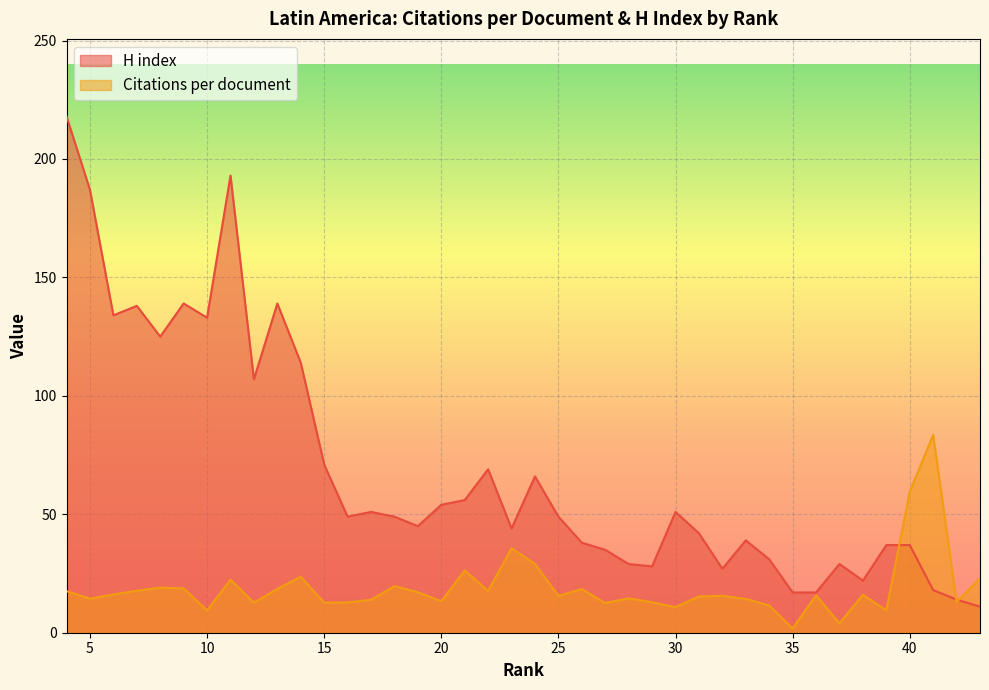

How many intersections are there between Citations per document and H index?

3